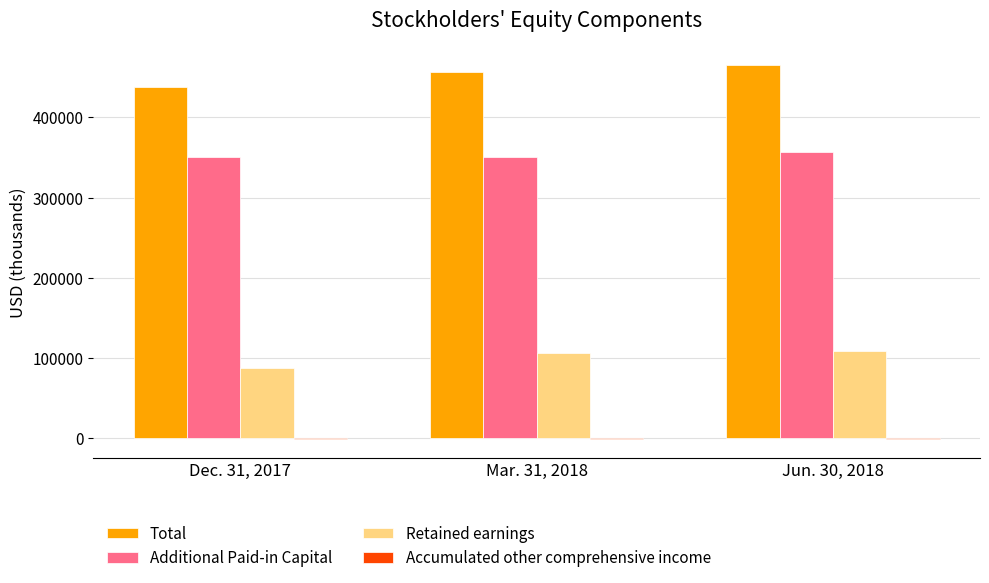

What is the maximum value for Retained earnings?

109353